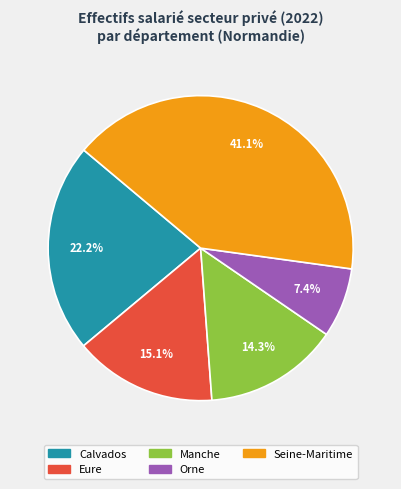

To the nearest percent, what portion does Manche represent?

14%